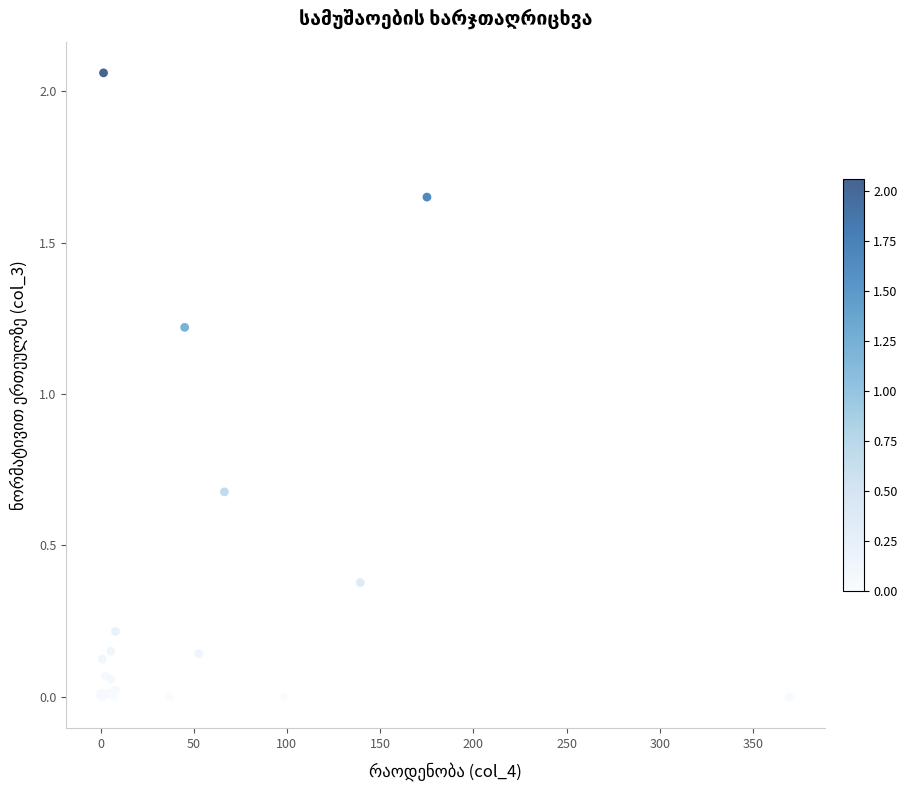

What Y value in the scatter plot is closest to 1?

1.2